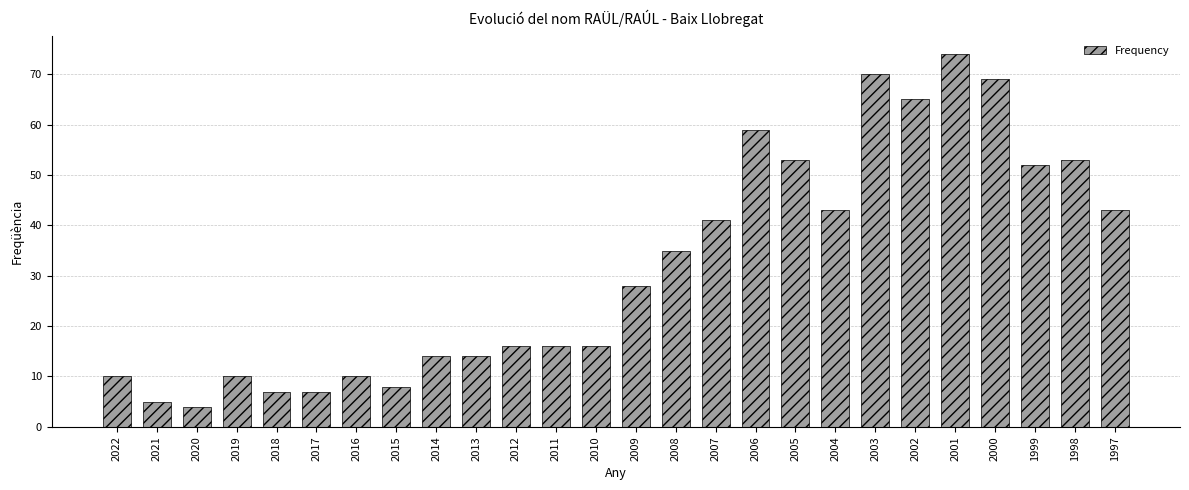

What is the difference between the second highest and minimum values?

66